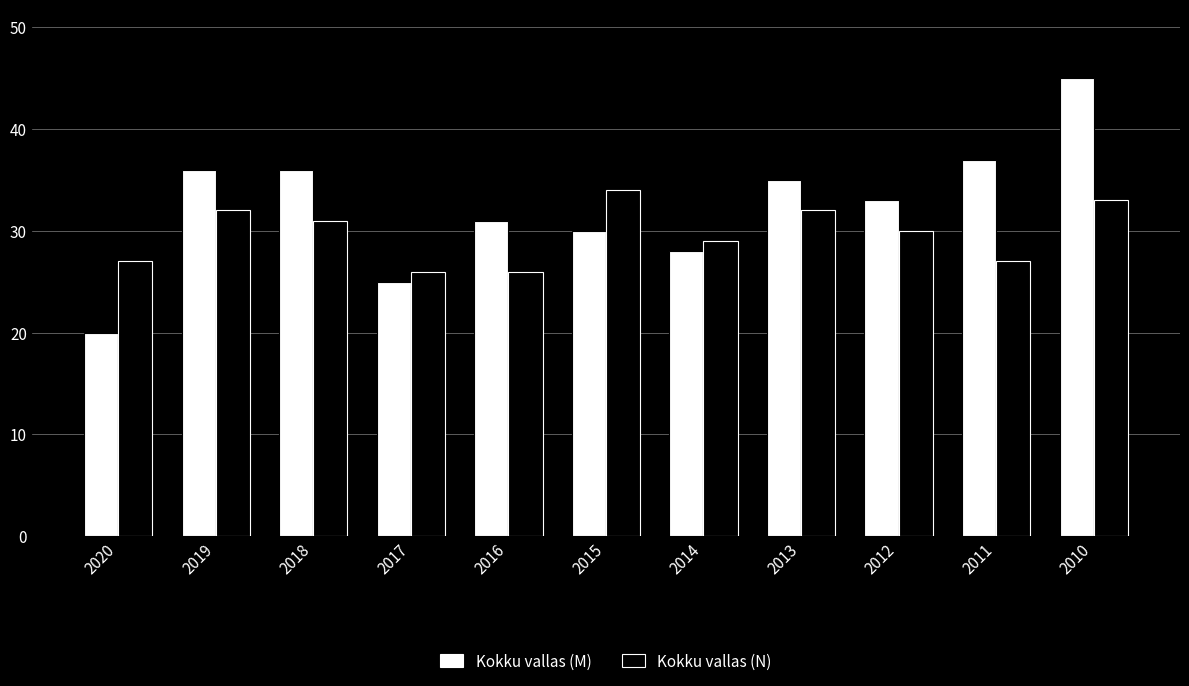

What are all the series names shown in the legend?

Kokku vallas (M), Kokku vallas (N)